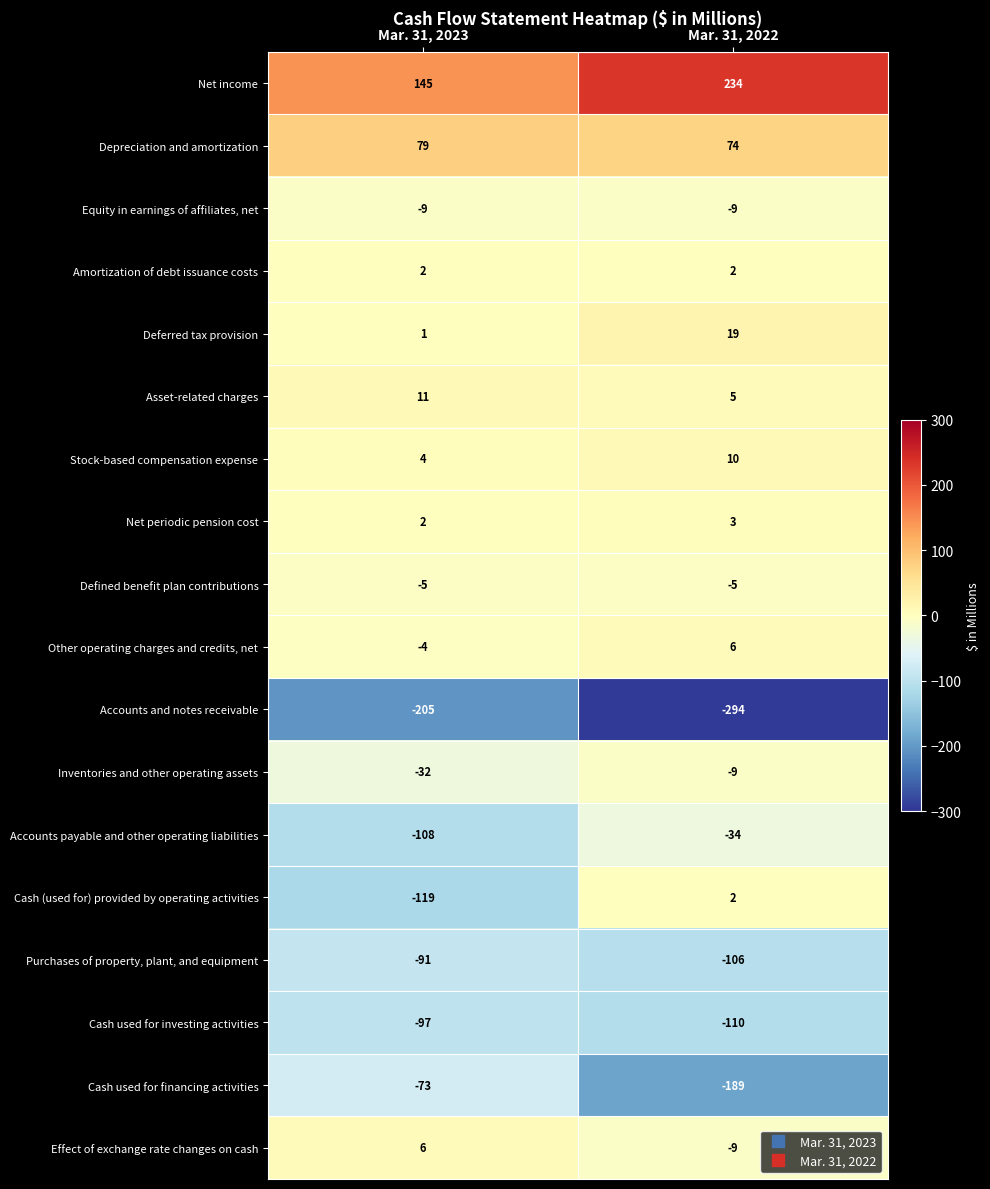

The Deferred tax provision series shows 1 at Mar. 31, 2023. True or false?

True